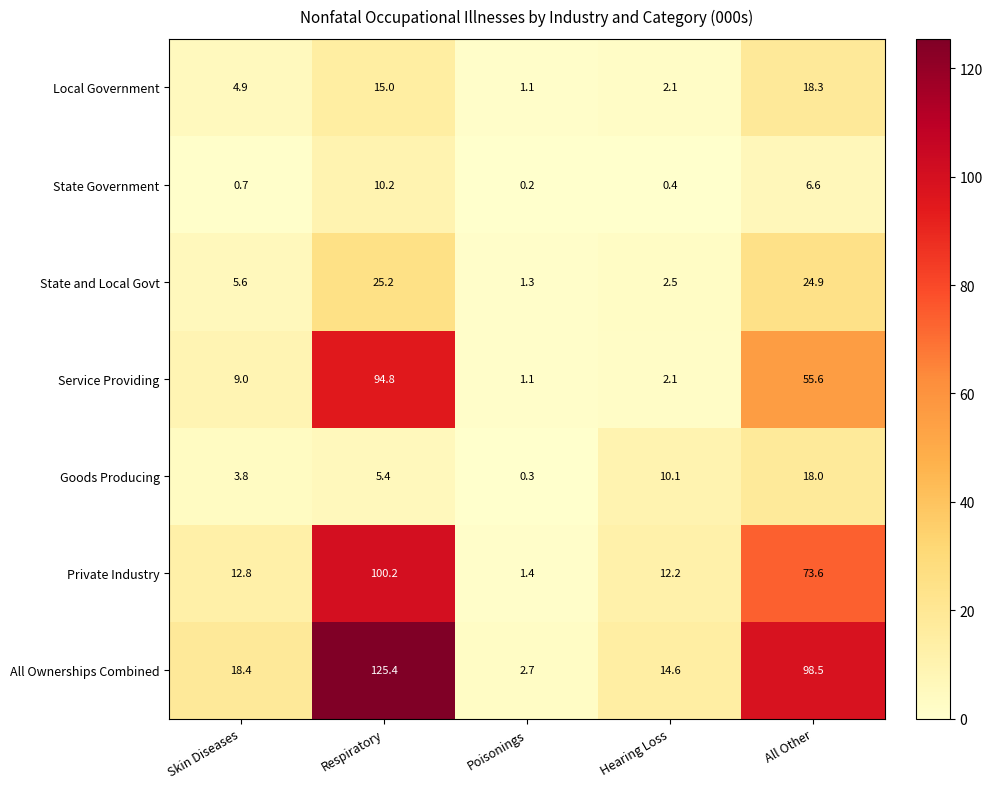

What is the maximum value for Goods Producing?

18.0